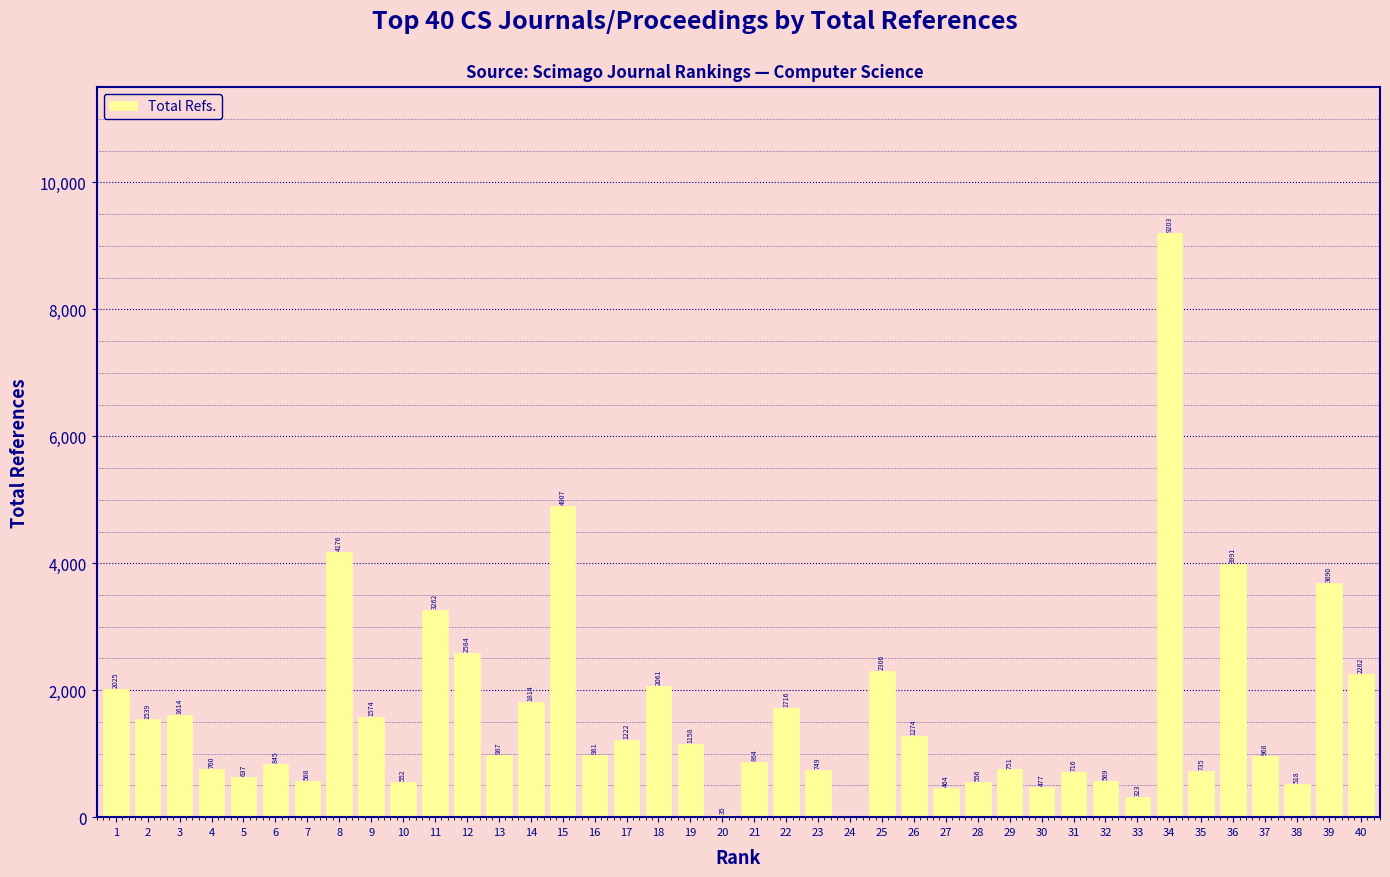

The chart shows a value of 552 at 10. True or false?

True